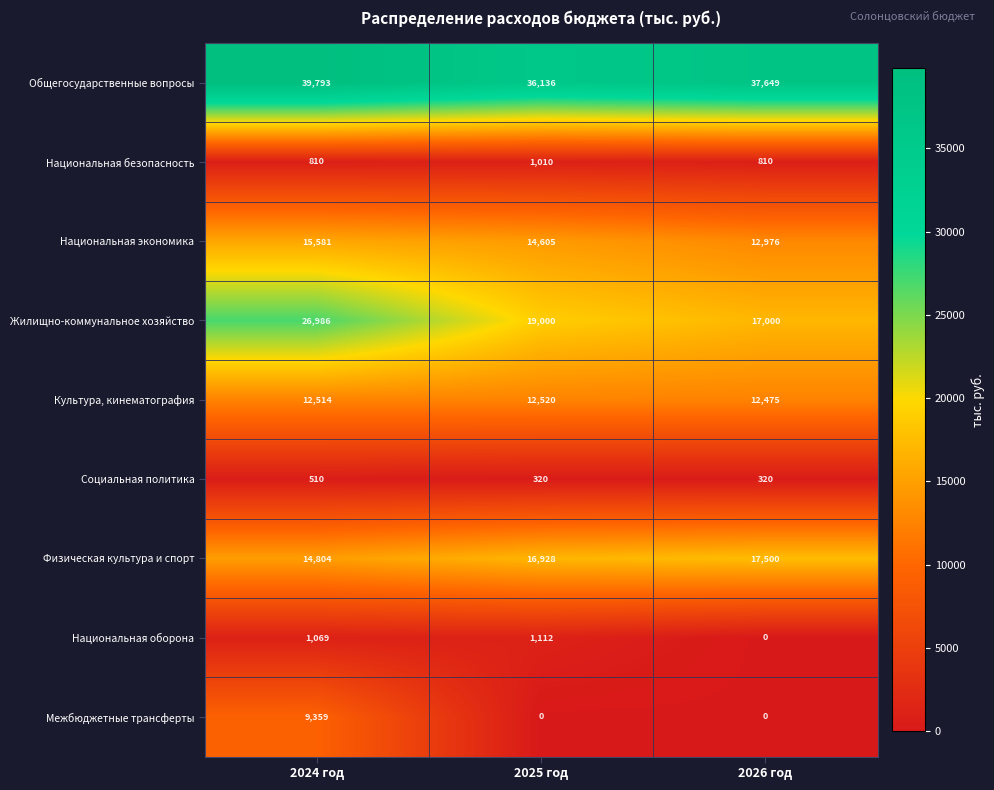

At which category is the sum across all series the highest?

2024 год